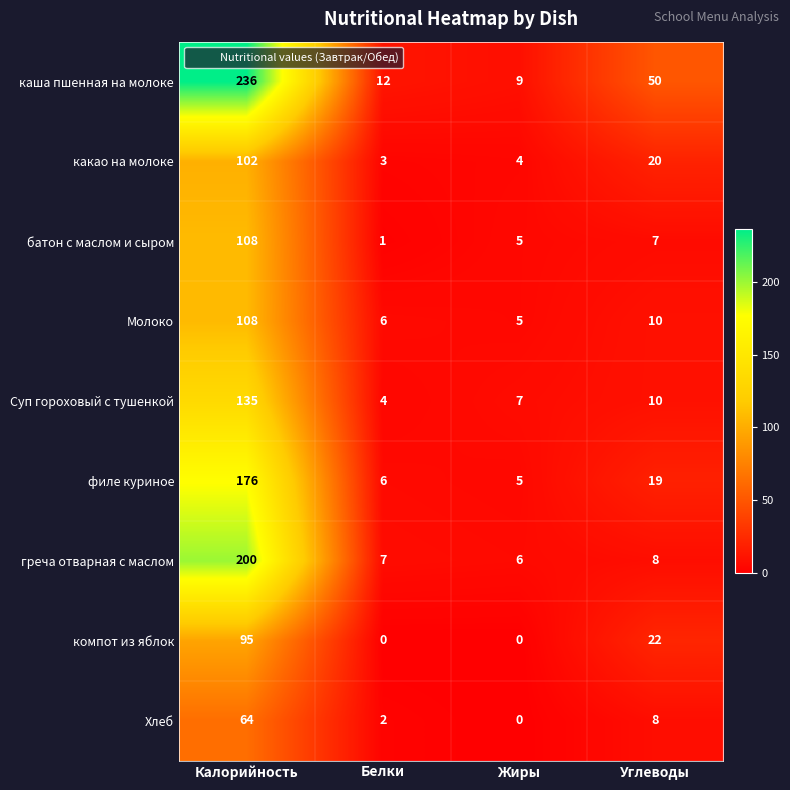

True or false: Молоко has a value of 108 at Калорийность.

True